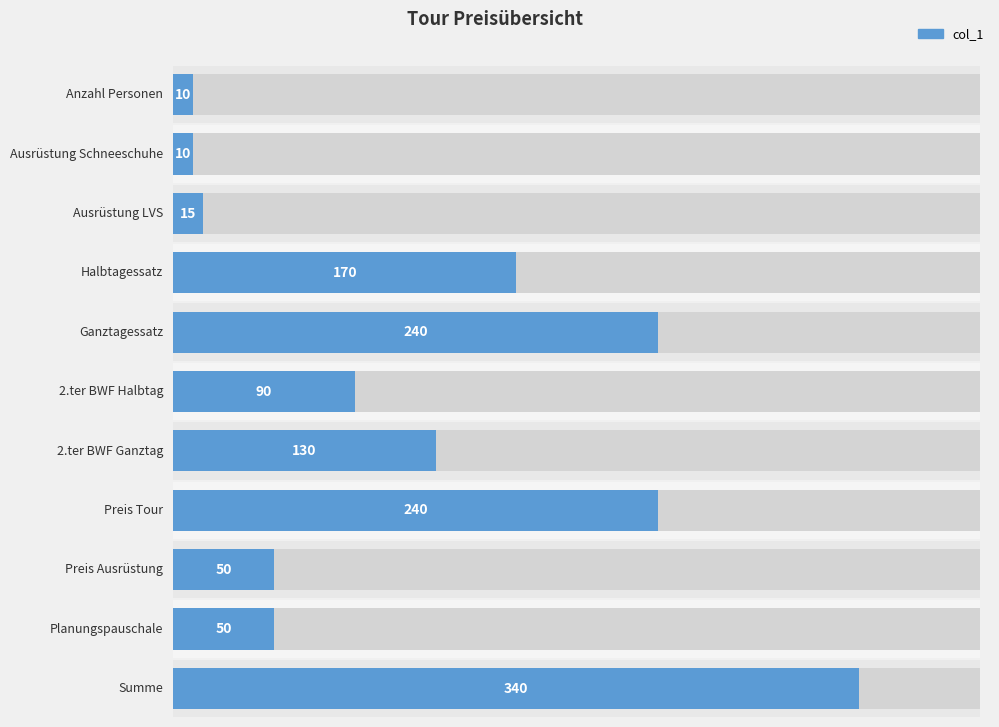

List the labels in order of value, largest first.

Summe, Ganztagessatz, Preis Tour, Halbtagessatz, 2.ter BWF Ganztag, 2.ter BWF Halbtag, Preis Ausrüstung, Planungspauschale, Ausrüstung LVS, Anzahl Personen, Ausrüstung Schneeschuhe